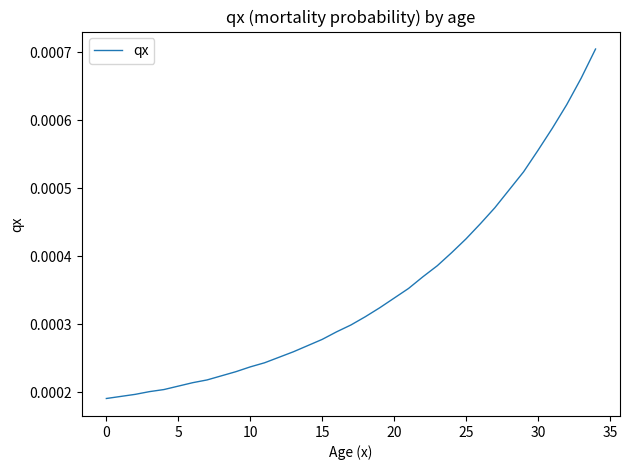

True or false: the data has more than 0 interior local peaks.

False